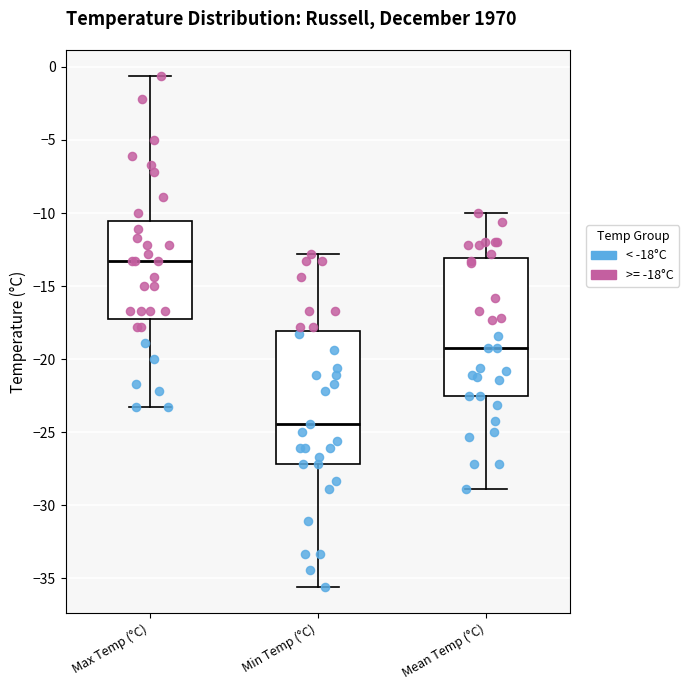

Reading left to right, read every box against the y-axis: the position of its median line, the range the box covers, and the ends of its whiskers. The values are not printed on the chart, so give them approximately, as read against the axis.

Max Temp (°C): median -13.5, box -17.0 to -10.5, whiskers -23.5 to -0.5
Min Temp (°C): median -24.5, box -27.0 to -18.0, whiskers -35.5 to -13.0
Mean Temp (°C): median -19.0, box -22.5 to -13.0, whiskers -29.0 to -10.0